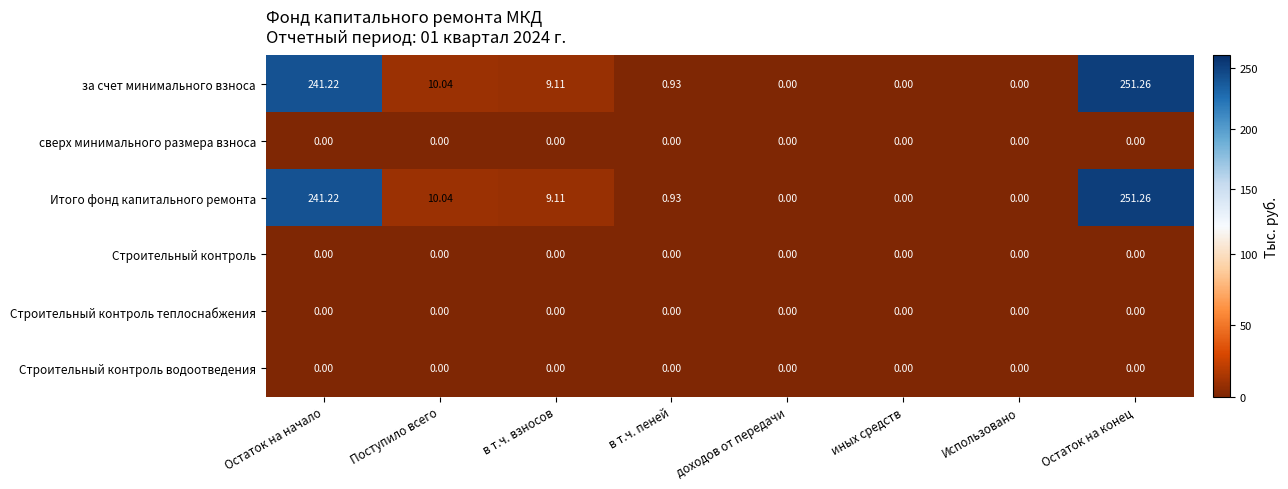

At which category is the sum across all series the highest?

Остаток на конец